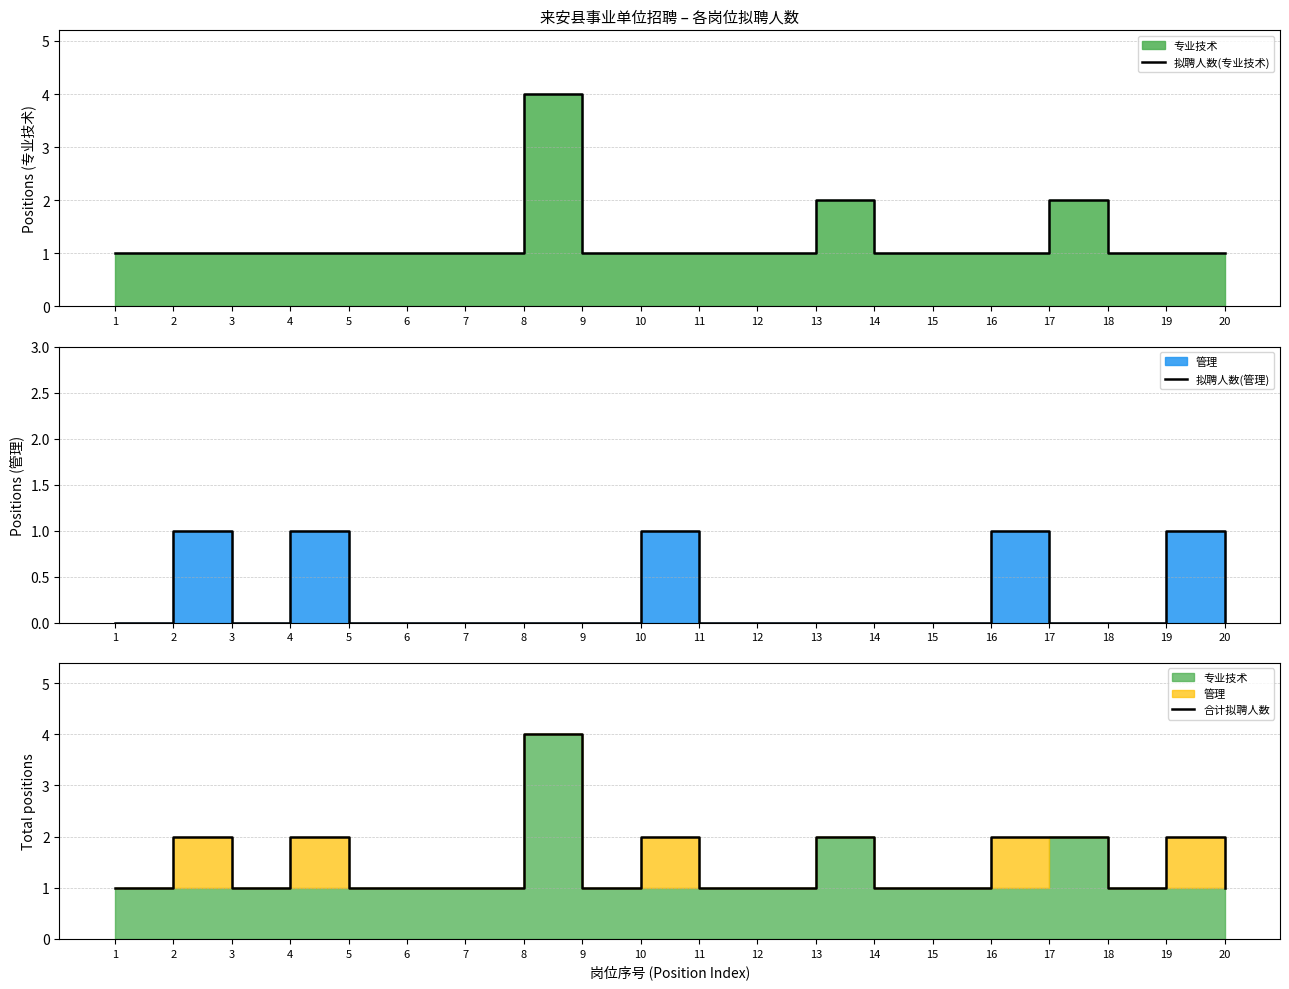

The value of 合计拟聘人数 at 10 is 2. True or false?

True